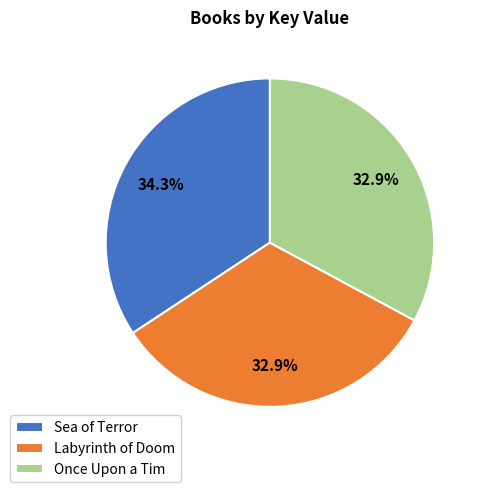

What is the largest slice in the pie chart?

Sea of Terror